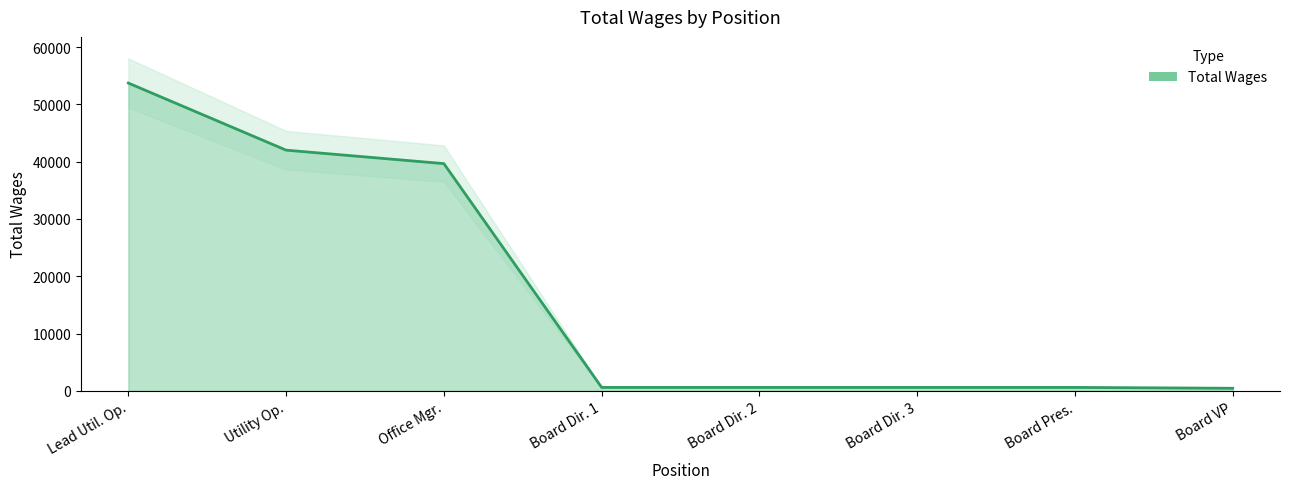

The value at Office Mgr. is 69536. True or false?

False